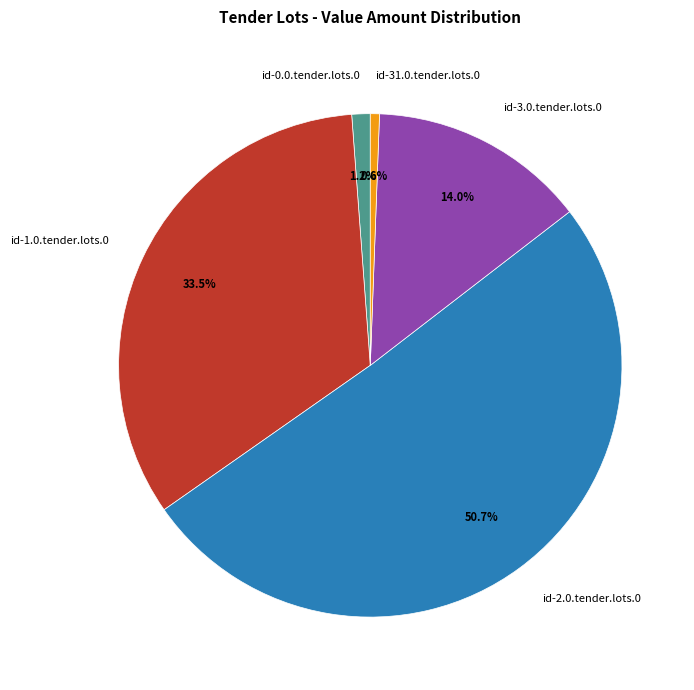

What percentage is NOT represented by id-0.0.tender.lots.0?

98.8%